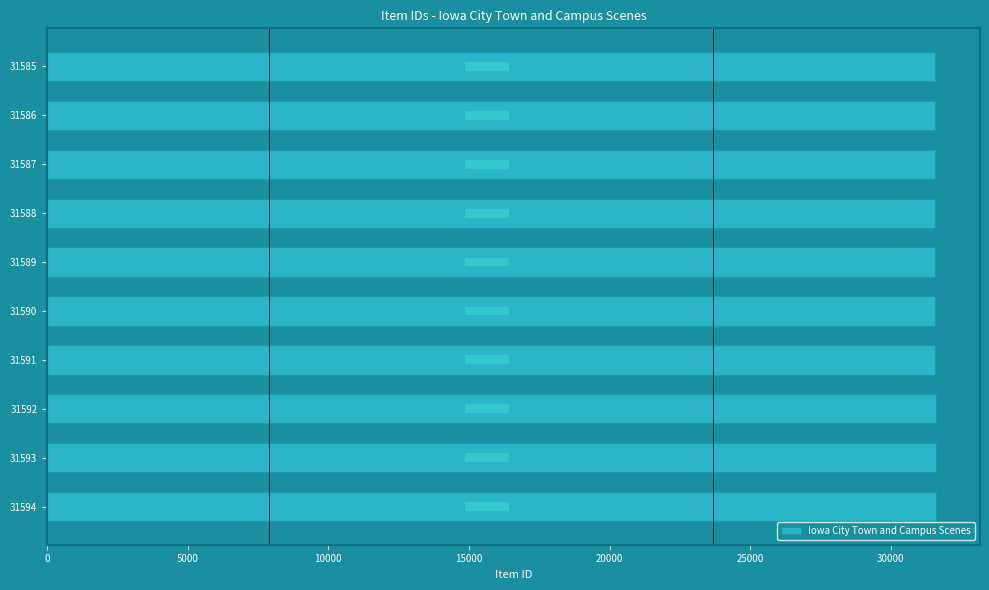

What is the average value?

31590